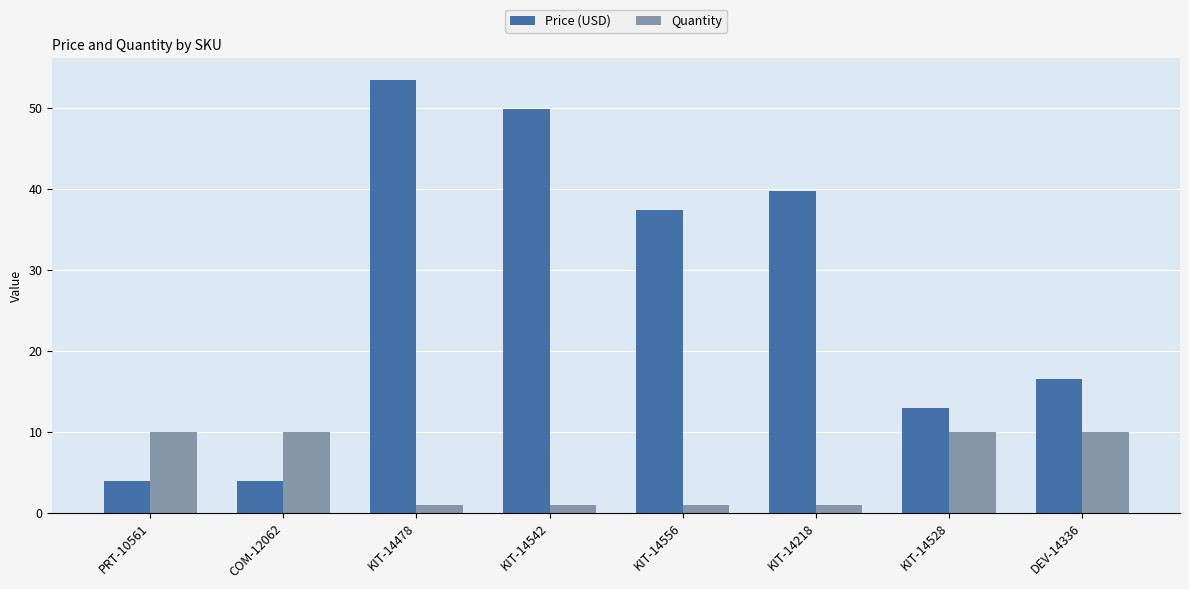

What is the difference between the second highest and second lowest values in the Quantity series?

9.0